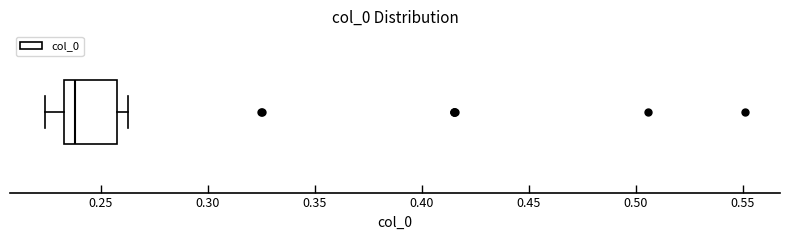

Where does the median line of the box sit on the x-axis? The values are not printed on the chart, so give them approximately, as read against the axis.

0.240